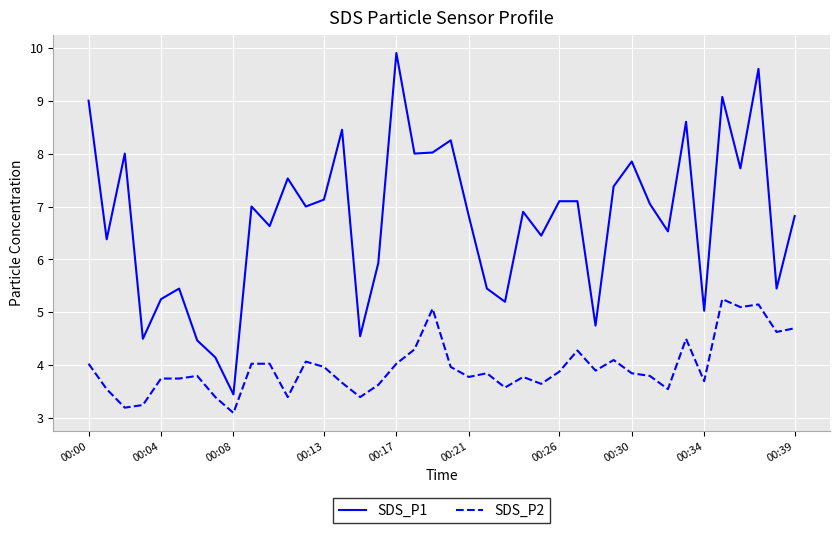

List the series in order of their peak value, lowest first.

SDS_P2, SDS_P1